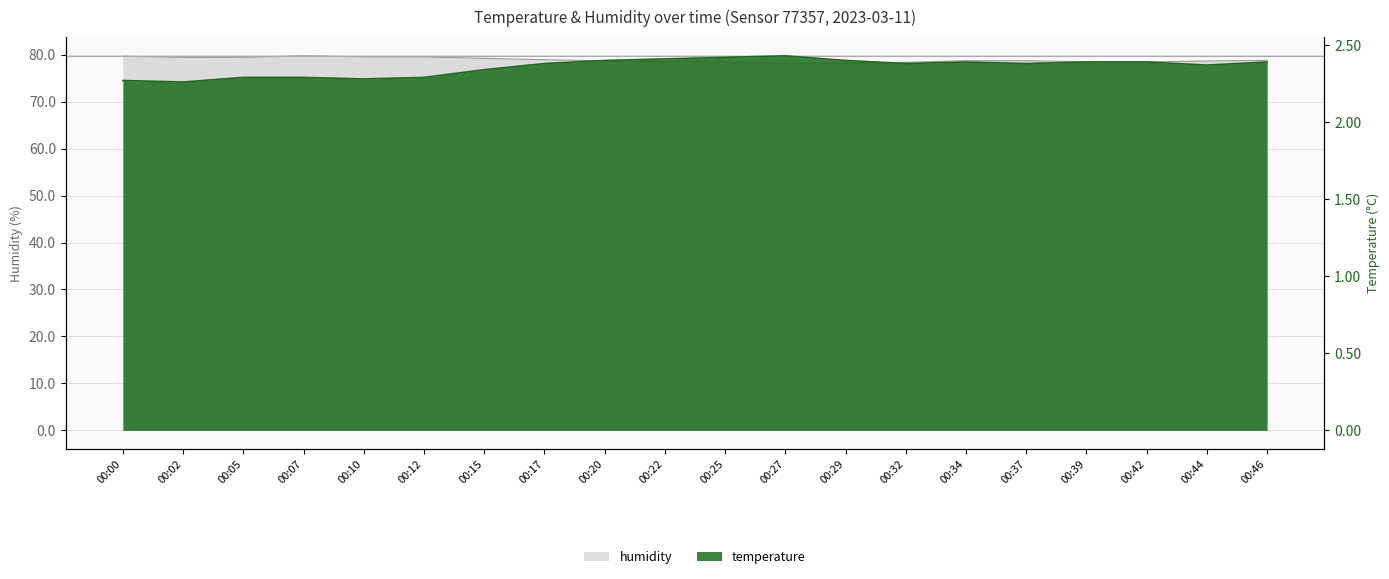

True or false: temperature has a value of 4.0 at 00:02.

False